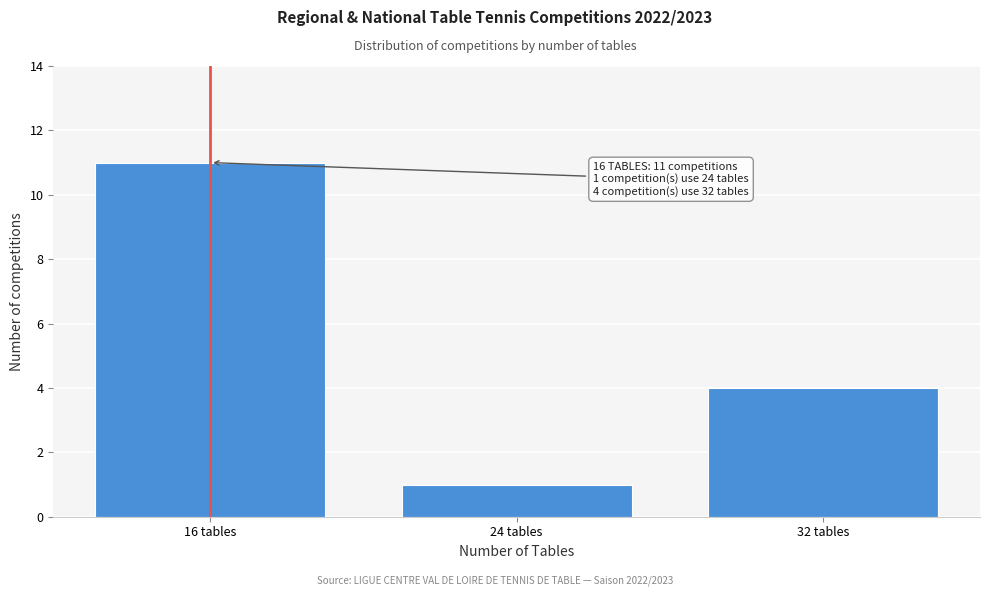

Reading left to right, what are all the values shown in this chart?

11	1	4